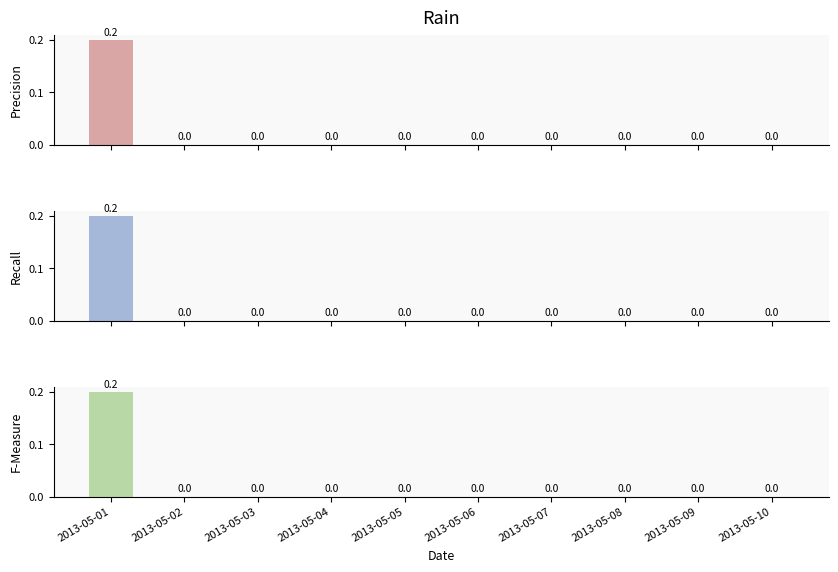

What is the maximum value for Recall?

0.2